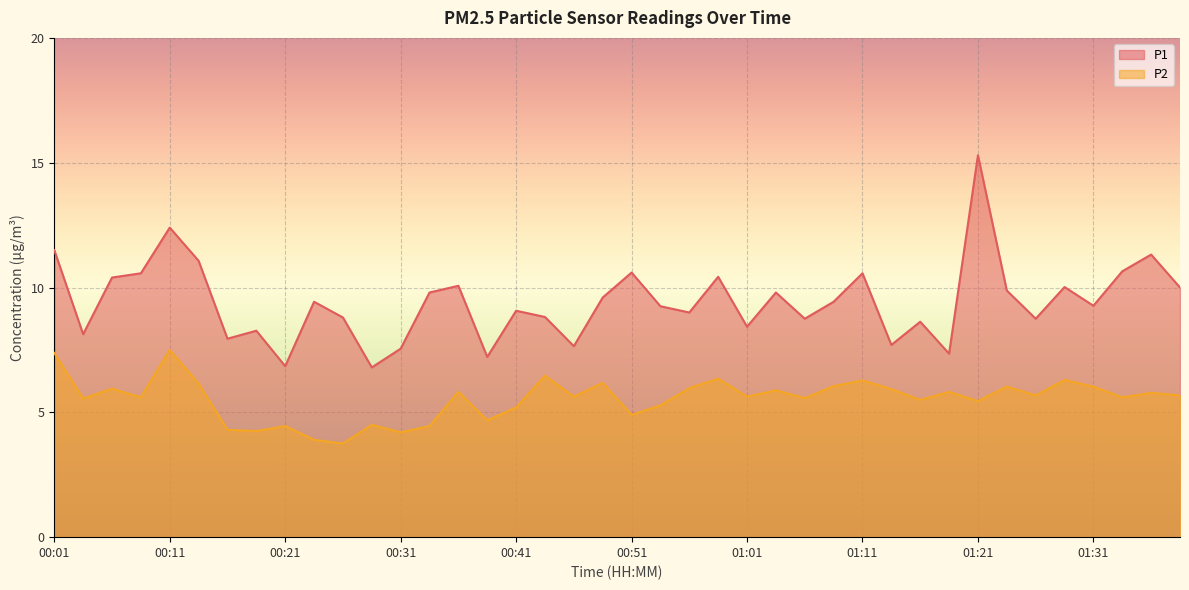

What are all the series names shown in the legend?

P1, P2